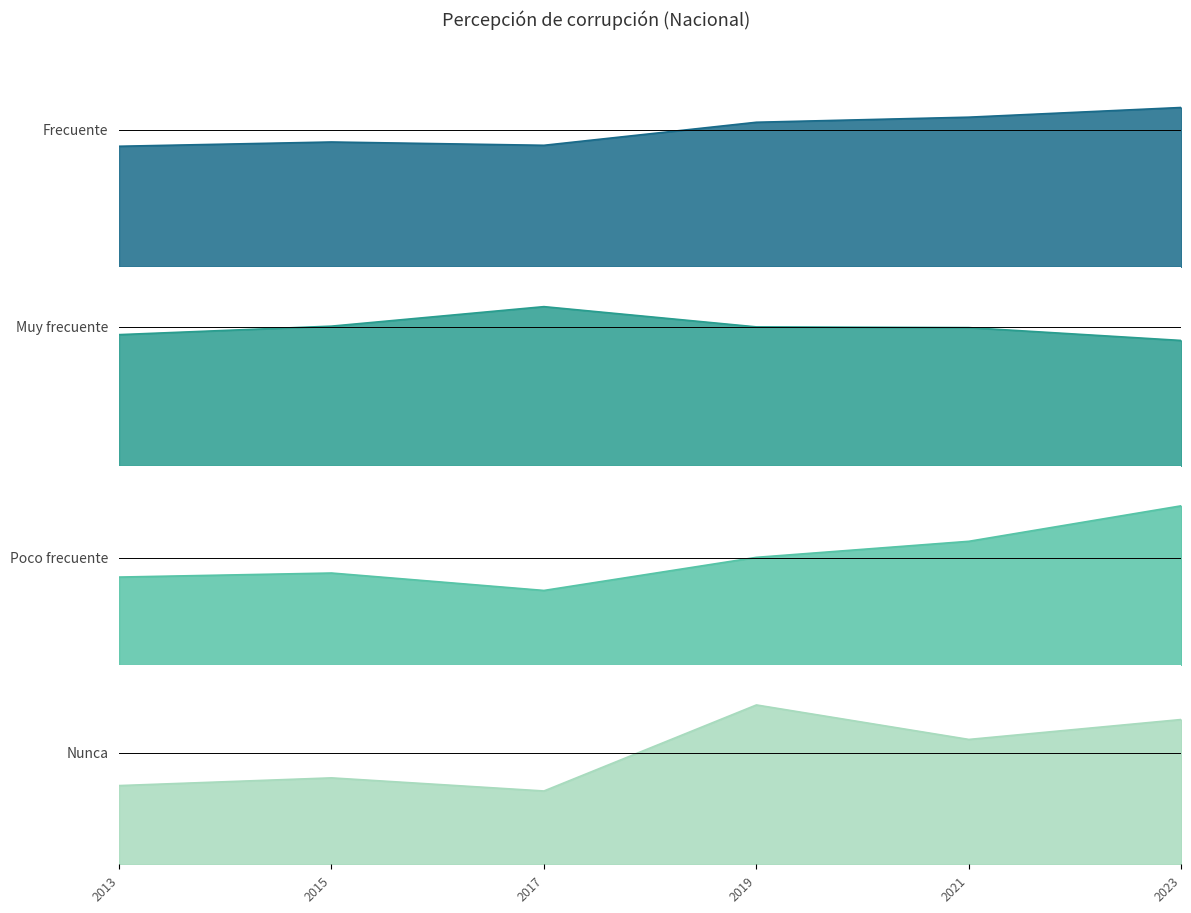

What is the total value across all series at 2023?

51511428